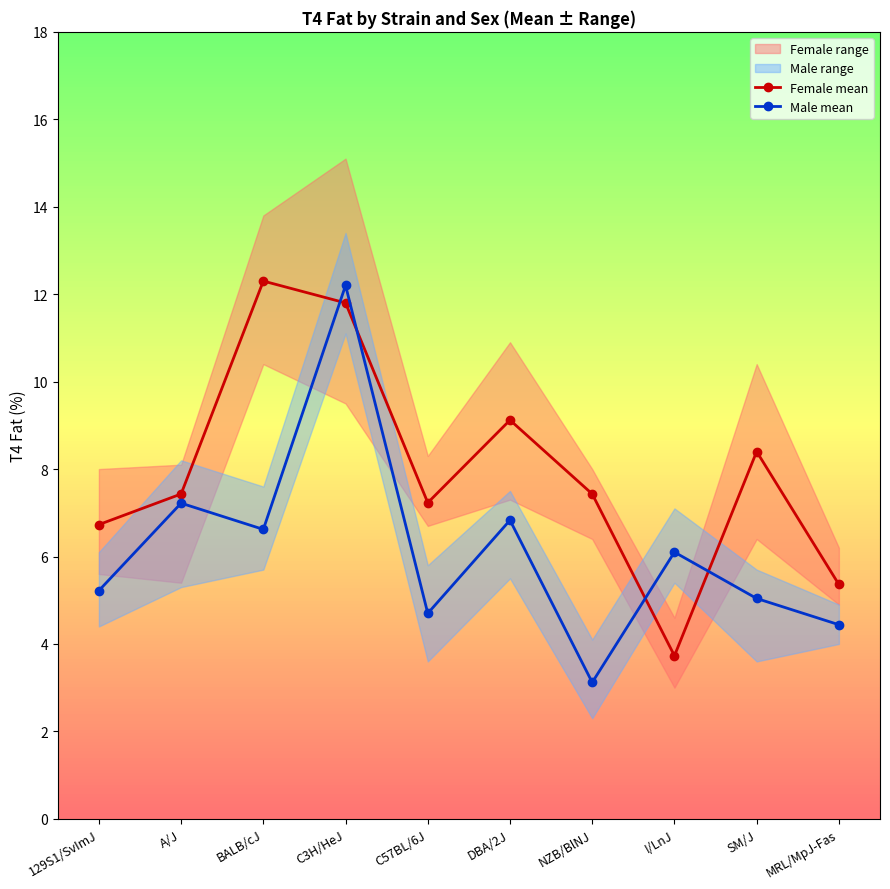

At which category does the chart reach its minimum across all series?

NZB/BlNJ